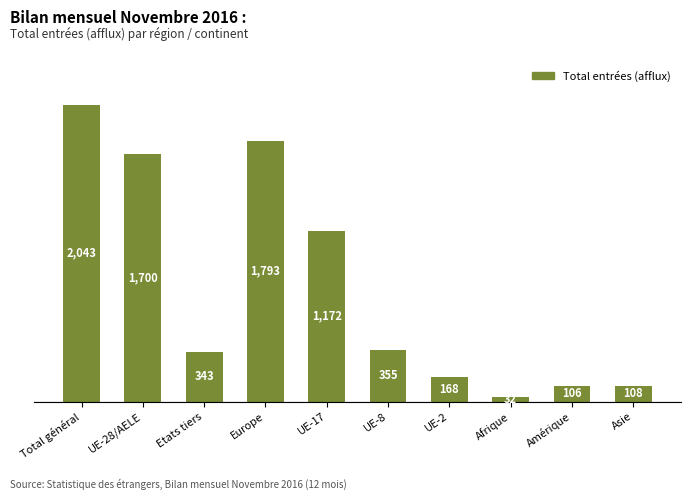

What is the value of the 7th bar from the left?

168